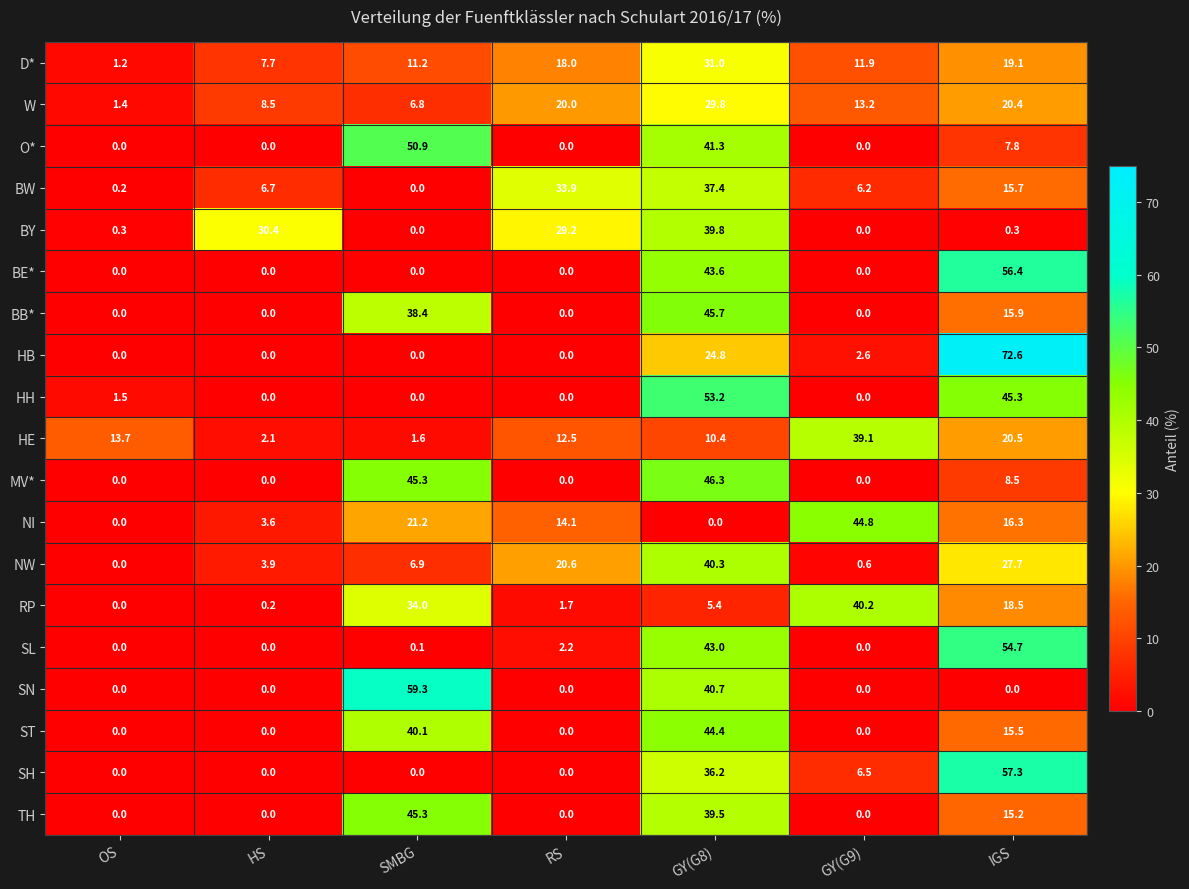

At which category does the chart reach its peak across all series?

IGS